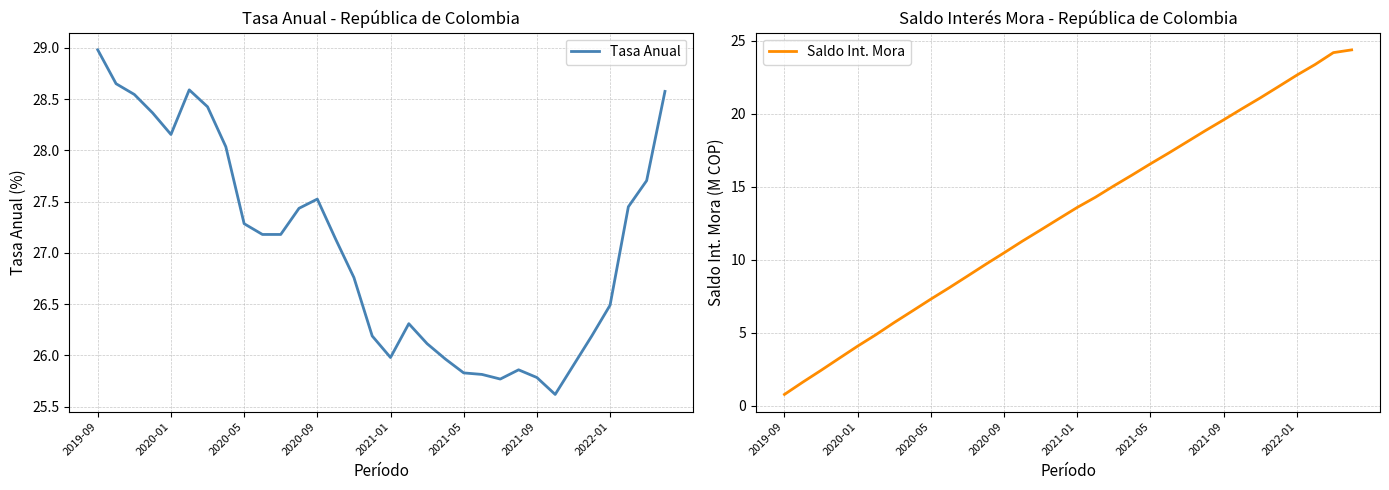

What is the difference between the maximum and second lowest values in the Saldo Int. Mora series?

22.8